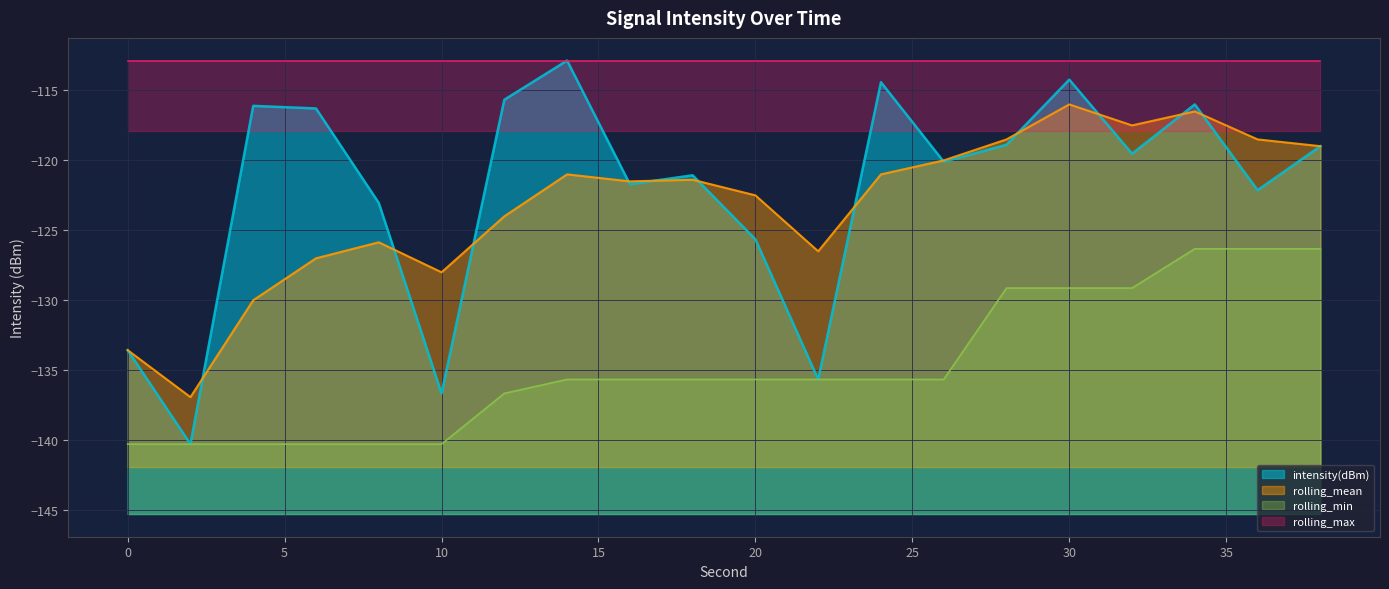

How many data points in rolling_mean are less than -121?

11